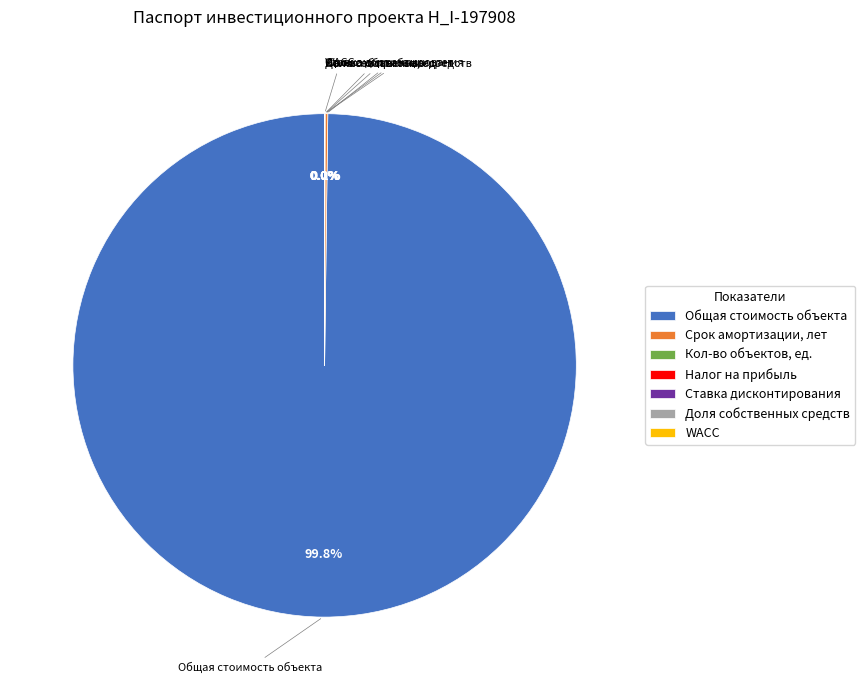

What is the largest slice in the pie chart?

Общая стоимость объекта